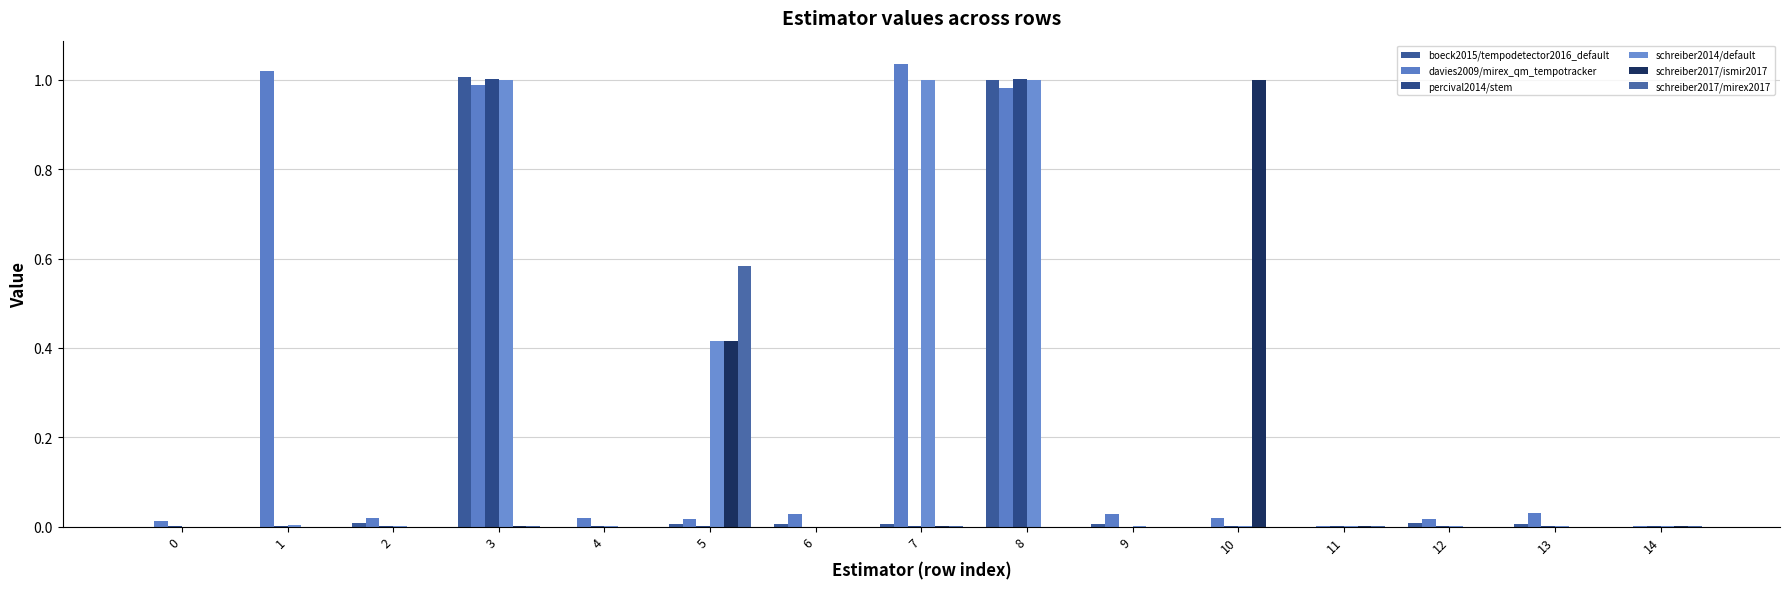

At how many categories does at least one series exceed 0?

15